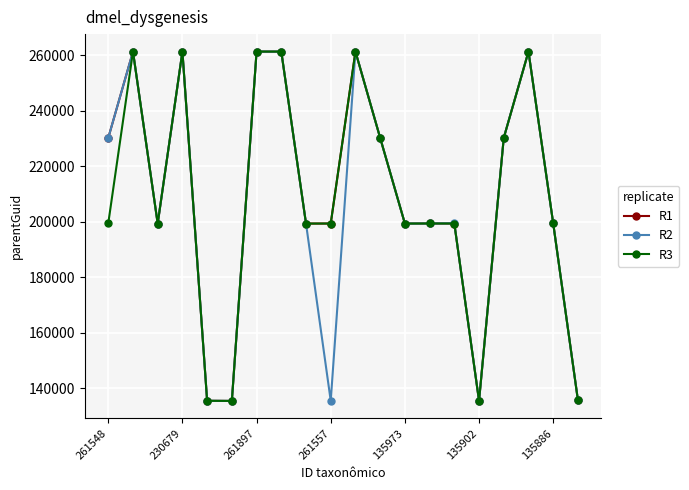

What is the value of the R2 point at the 8th from the left?

261397